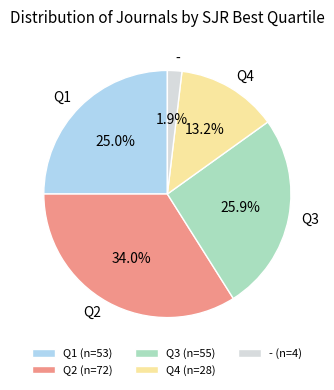

Which has a higher value, Q3 or -?

Q3